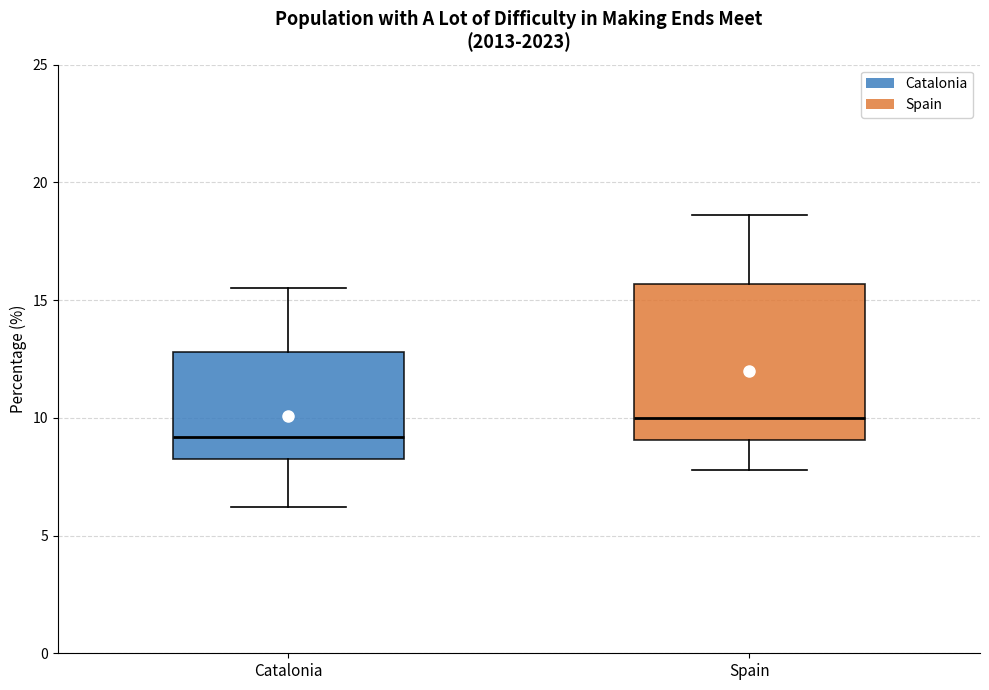

Reading left to right, transcribe this box plot: for each box, give where its median line is, the range the box spans, and where its two whiskers end, as read against the y-axis. The values are not printed on the chart, so give them approximately, as read against the axis.

Catalonia: median 9.0, box 8.5 to 13.0, whiskers 6.0 to 15.5
Spain: median 10.0, box 9.0 to 15.5, whiskers 8.0 to 18.5